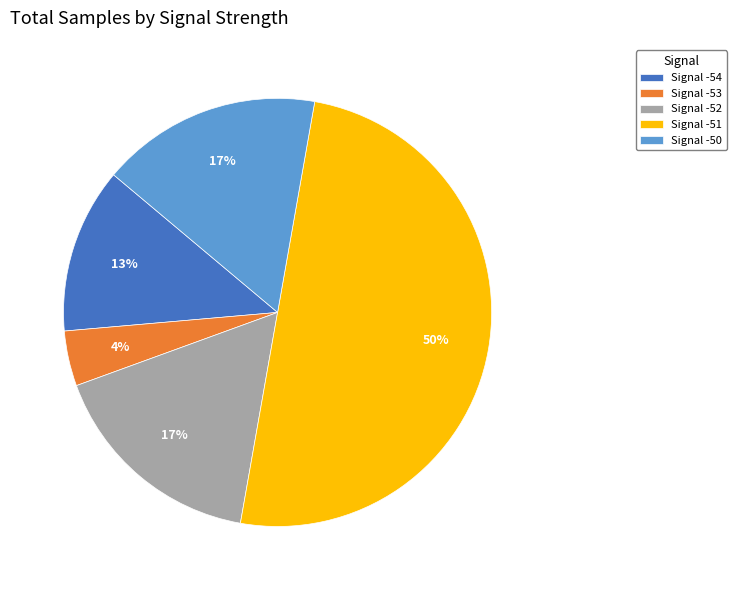

Do Signal -53 and Signal -54 together represent more than half of the pie?

No